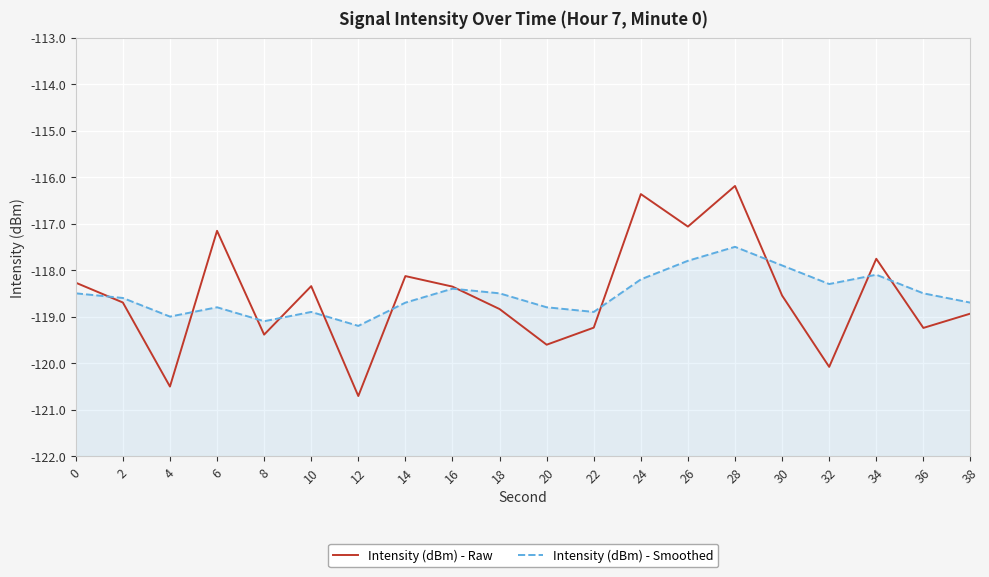

Rank the series by their average value, from highest to lowest.

Intensity (dBm) - Smoothed, Intensity (dBm) - Raw